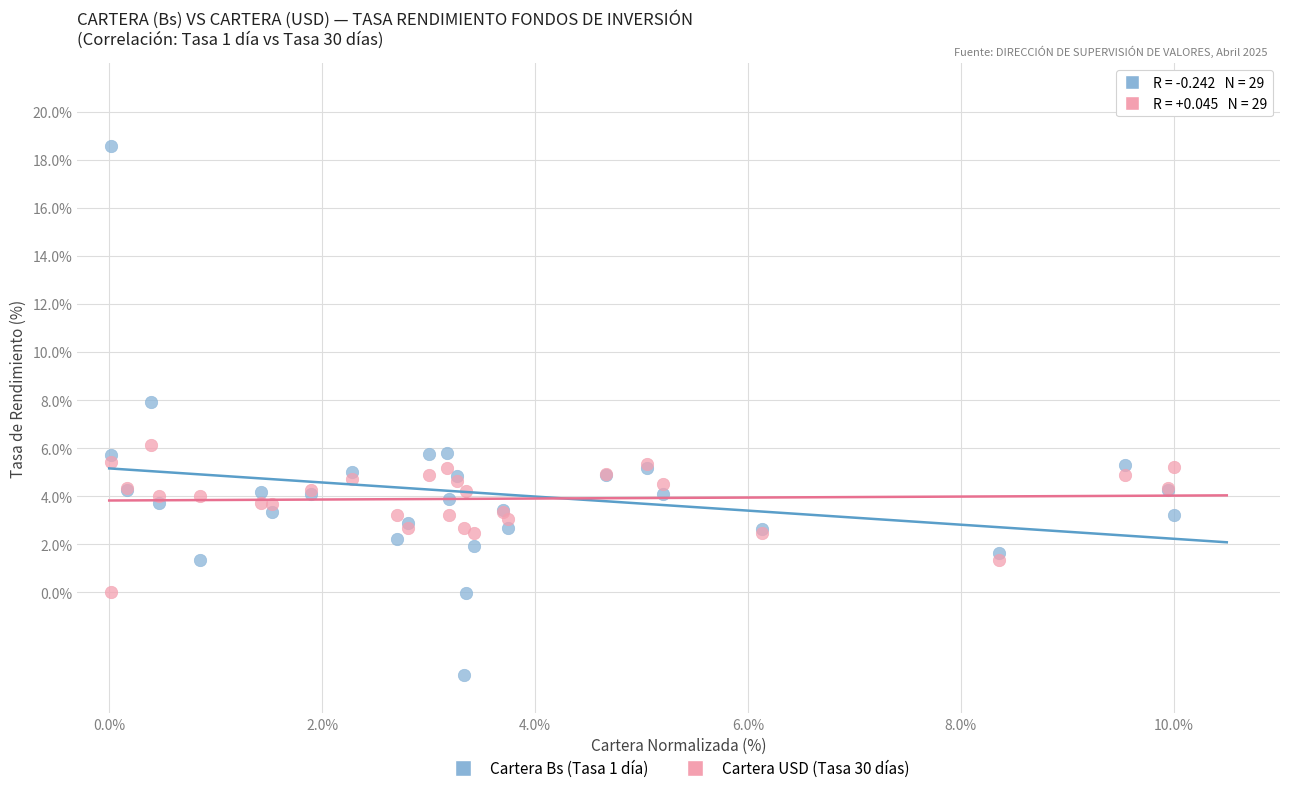

Which series reaches the minimum Y coordinate?

Cartera Bs (Tasa 1 día)